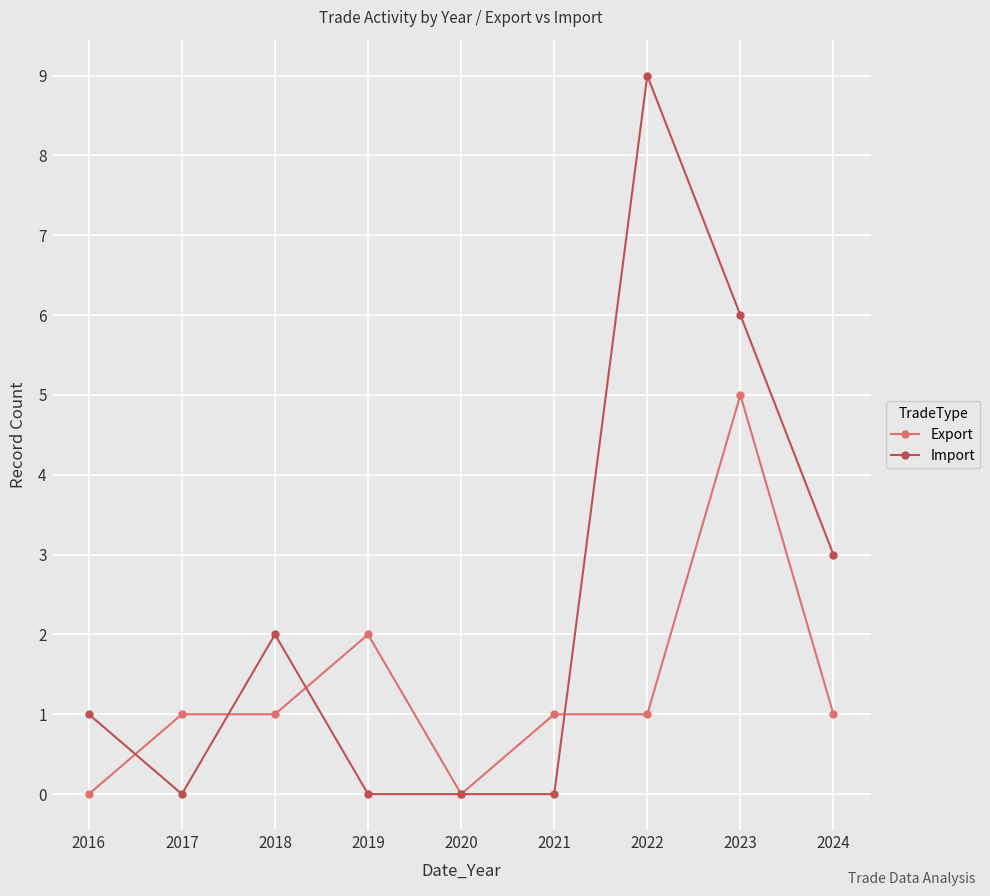

Rank the series by their maximum value, from highest to lowest.

Import, Export